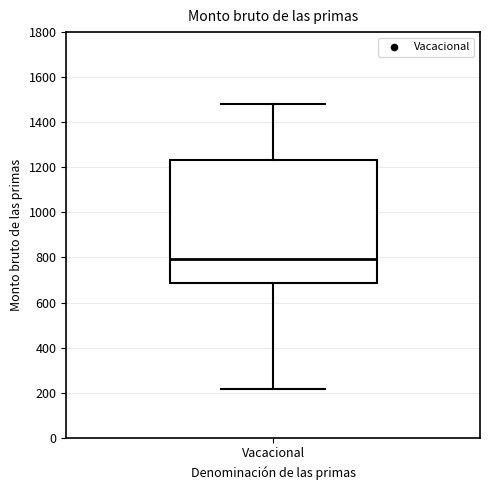

Where is the upper edge of the box for Vacacional on the y-axis? The values are not printed on the chart, so give them approximately, as read against the axis.

1240